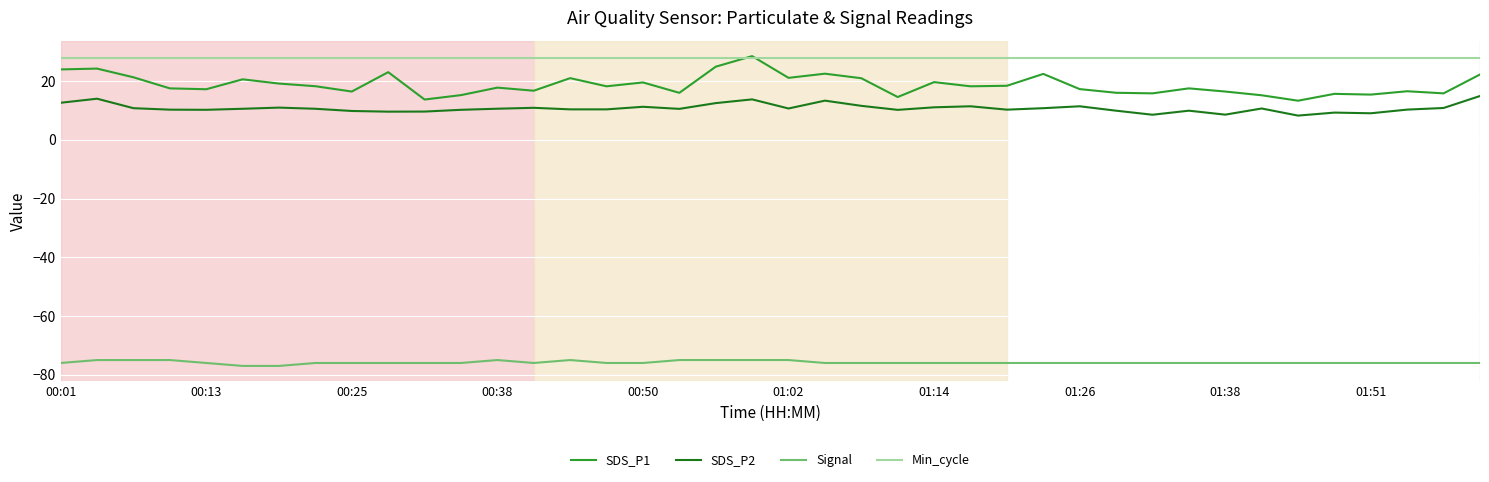

At how many categories does at least one series exceed 16?

40